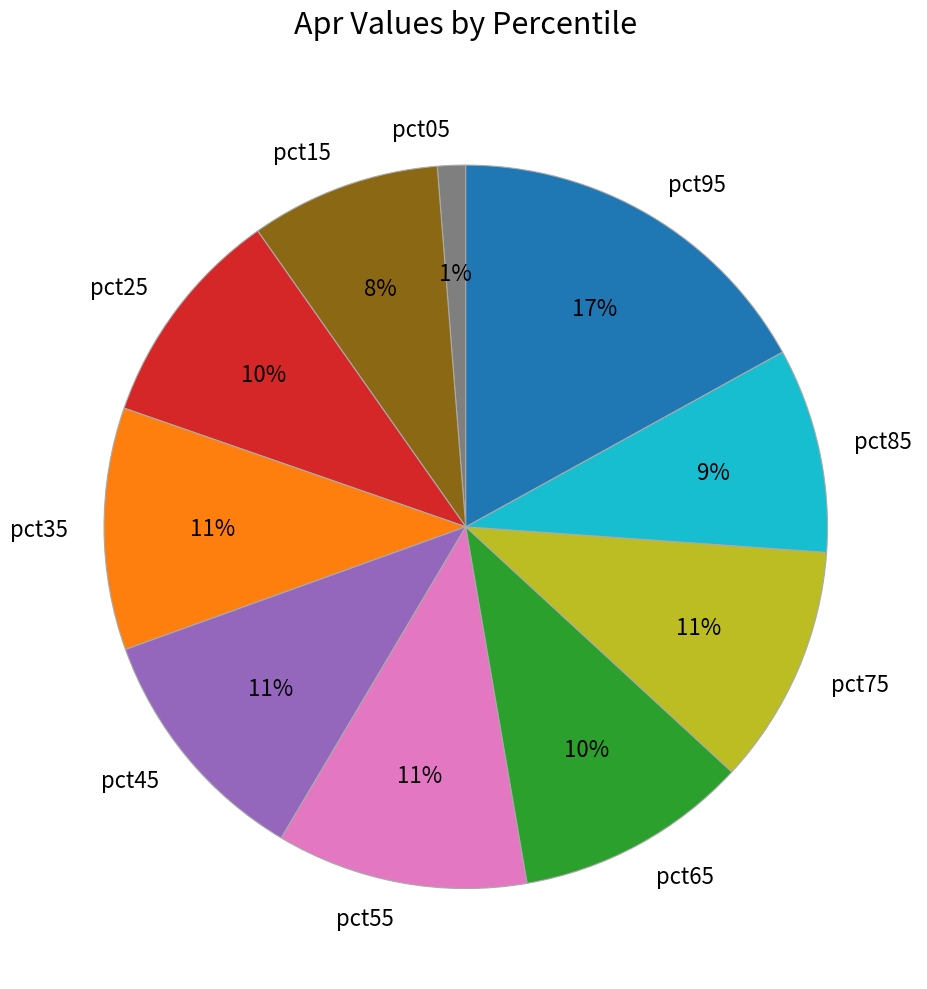

To the nearest percent, what percentage of the pie is pct55?

11%